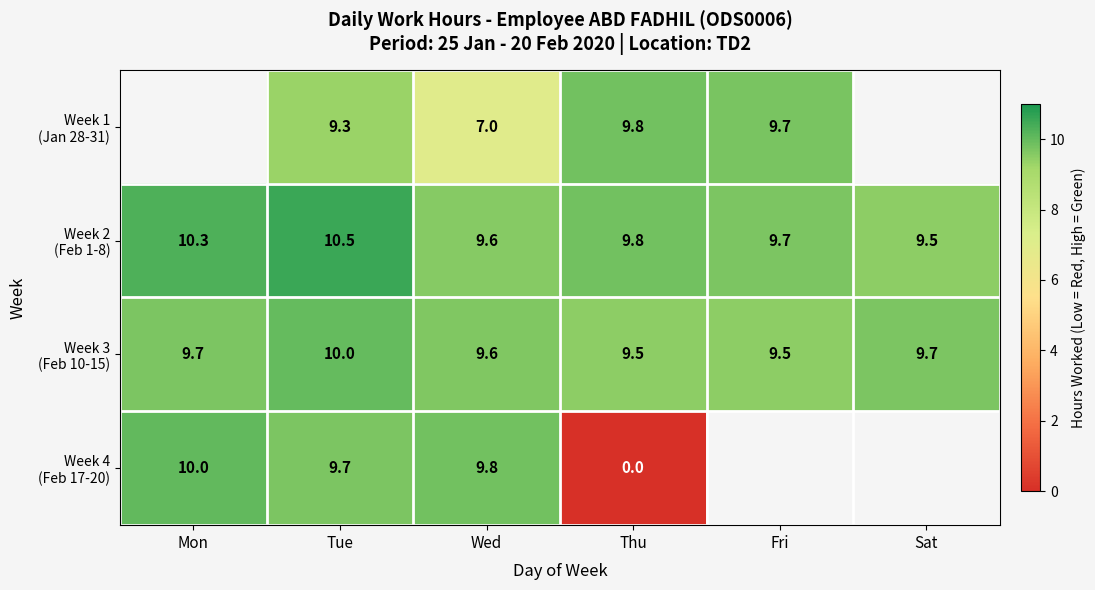

What is the spread (max minus min) of values at Tue?

1.2